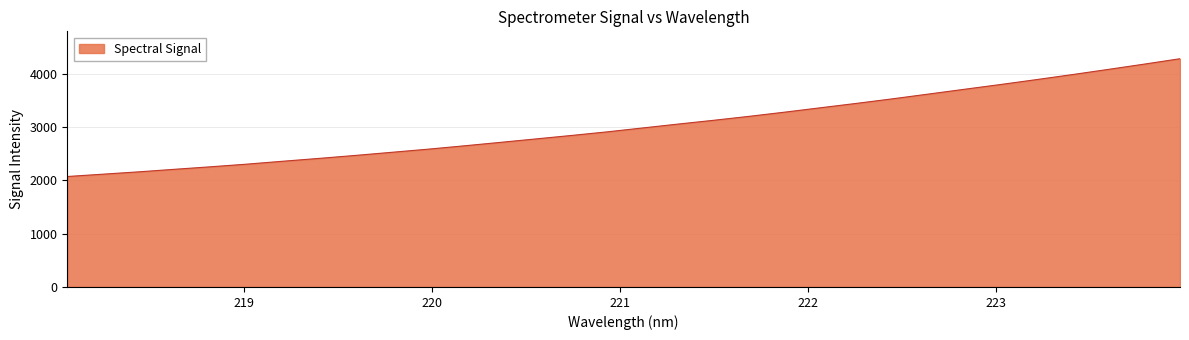

What is the greatest value displayed?

4277.4